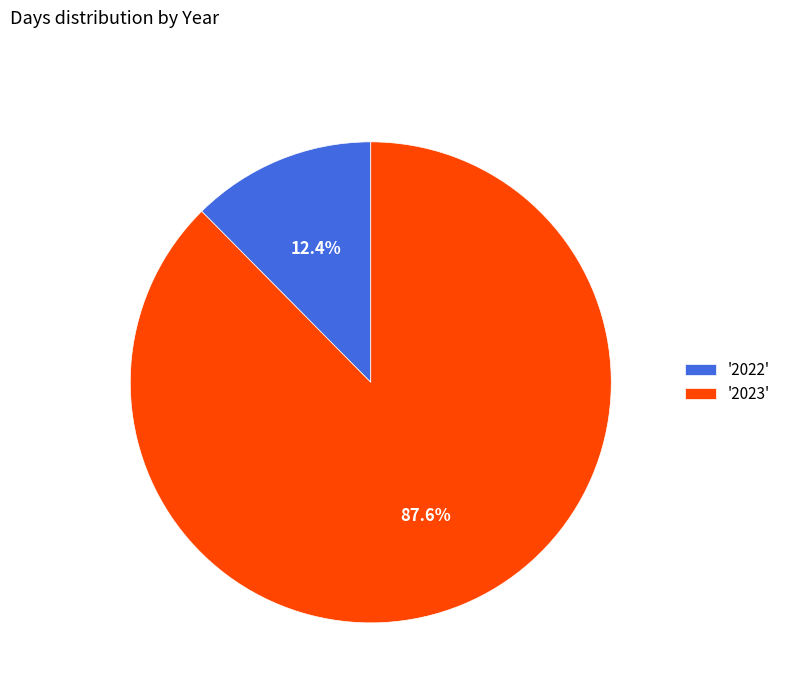

What is the majority slice?

'2023'